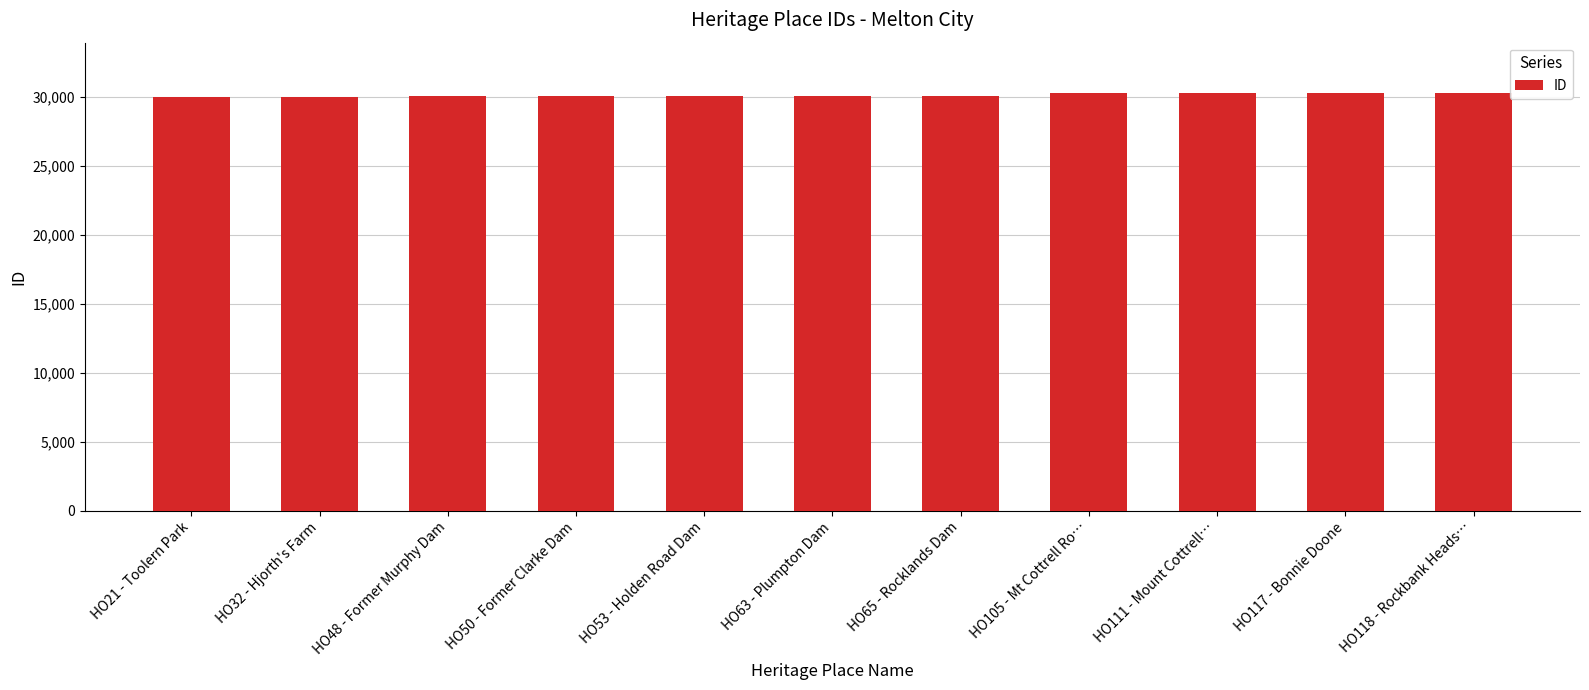

What is the average value?

30115